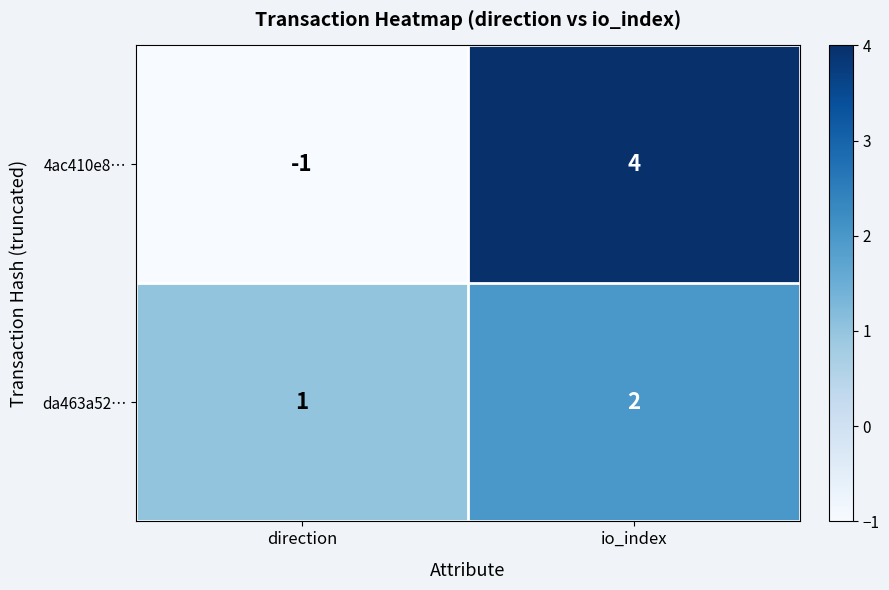

Count the number of data series in this chart.

2